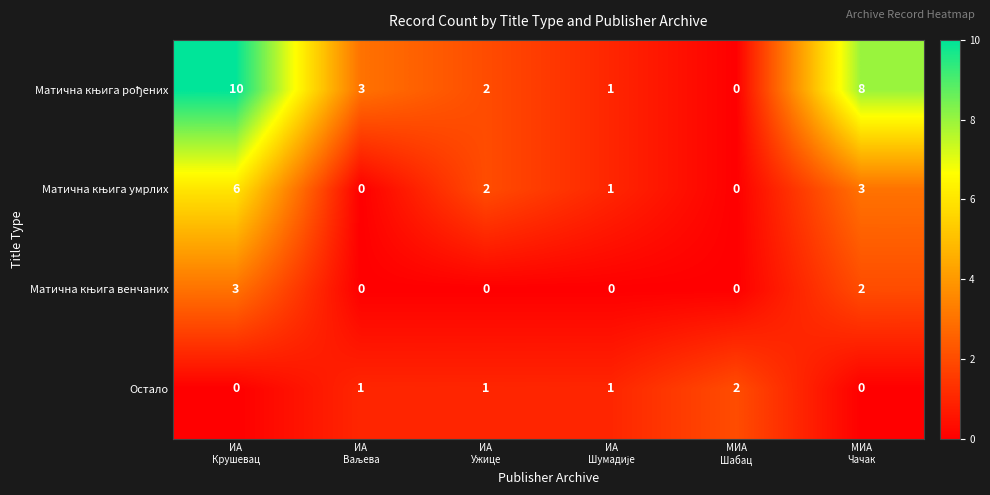

How many Остало values are between 0 and 1?

5